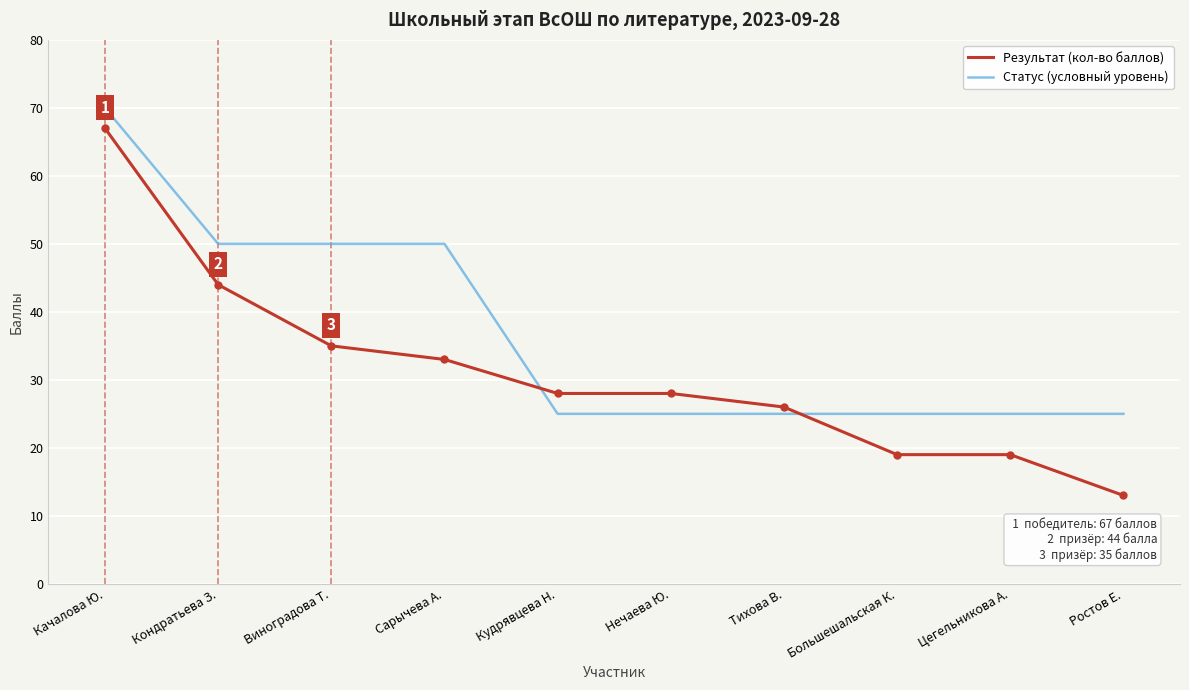

List the series in order of their overall mean, highest first.

Статус (условный уровень), Результат (кол-во баллов)